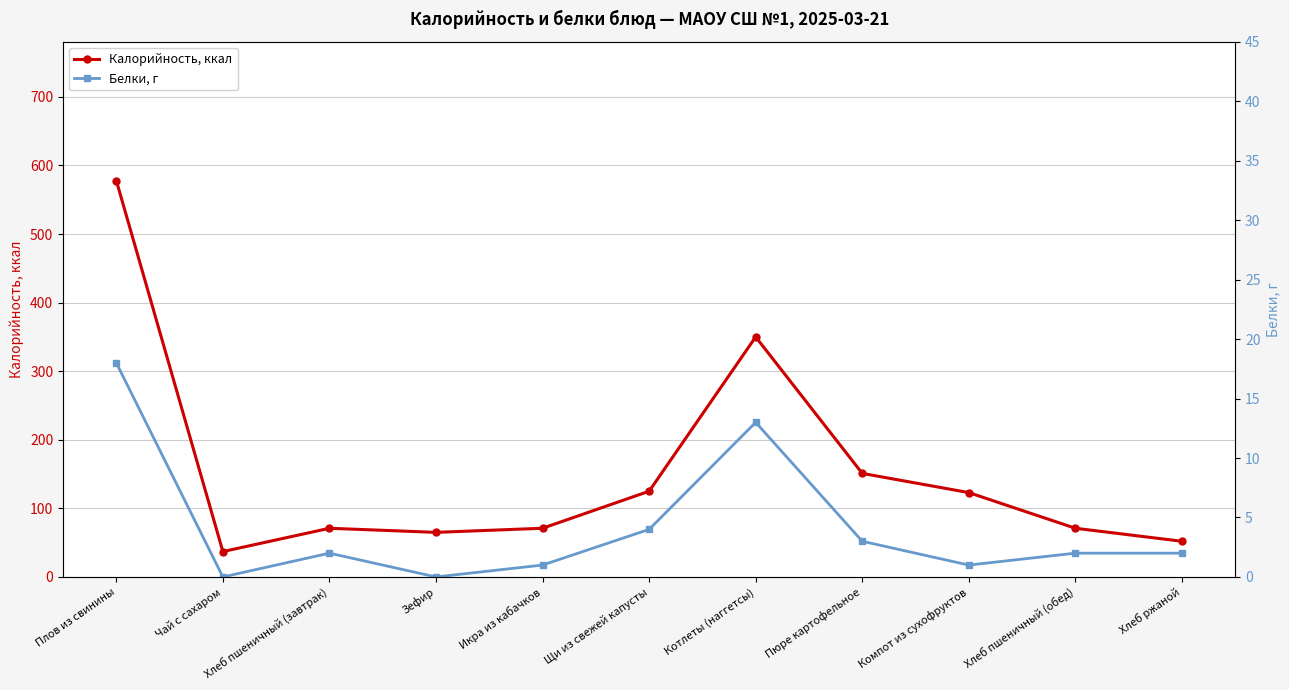

Is this an area chart (filled region under the line)?

No